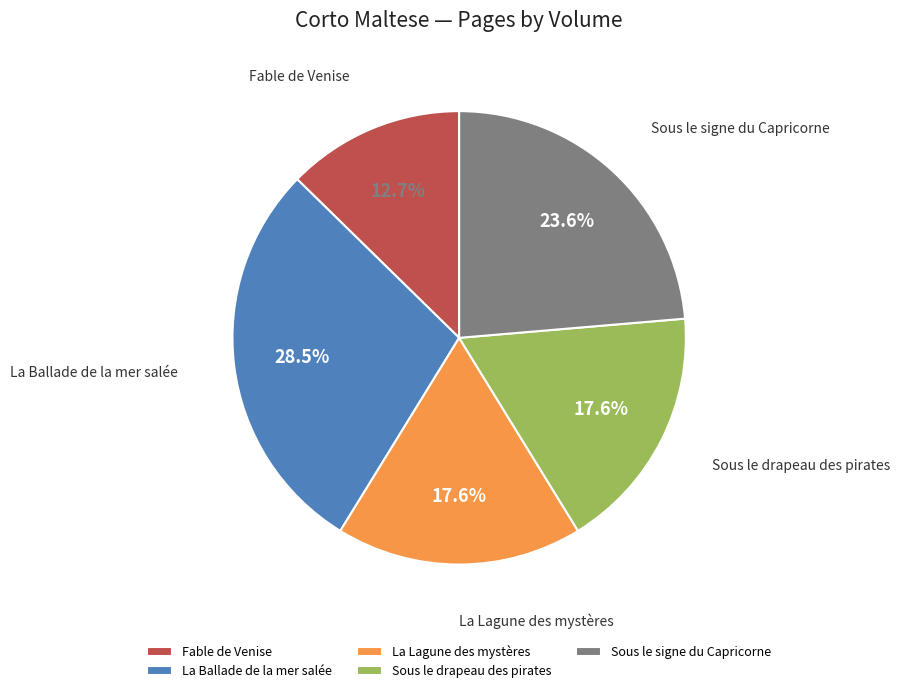

To the nearest percent, what portion does Sous le signe du Capricorne represent?

24%